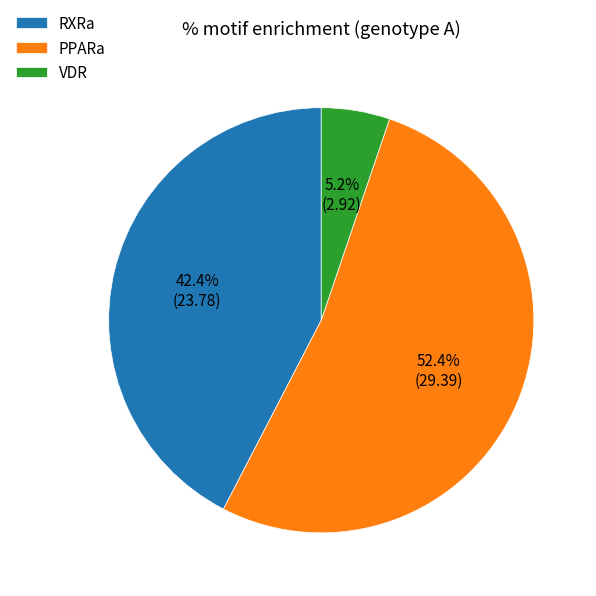

To the nearest percent, what percentage of the pie is VDR?

5%